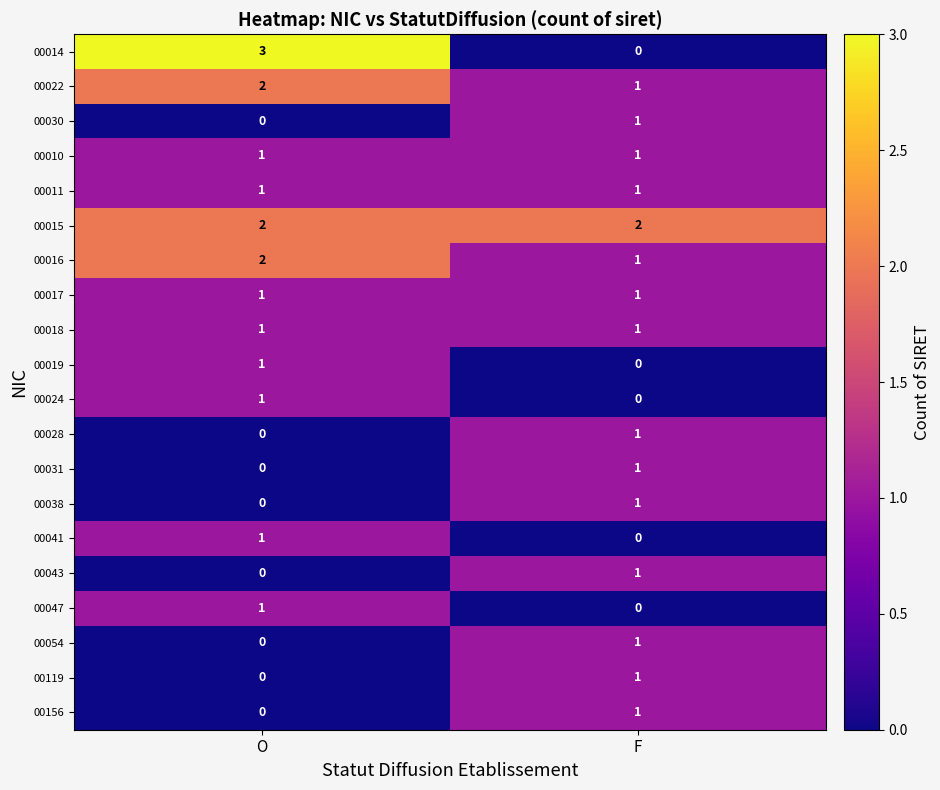

What is the sum of all 00022 values?

3